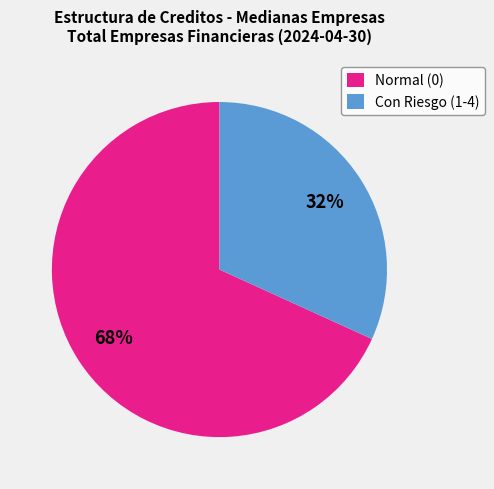

True or false: Con Riesgo (1-4) accounts for 42% of the total.

False